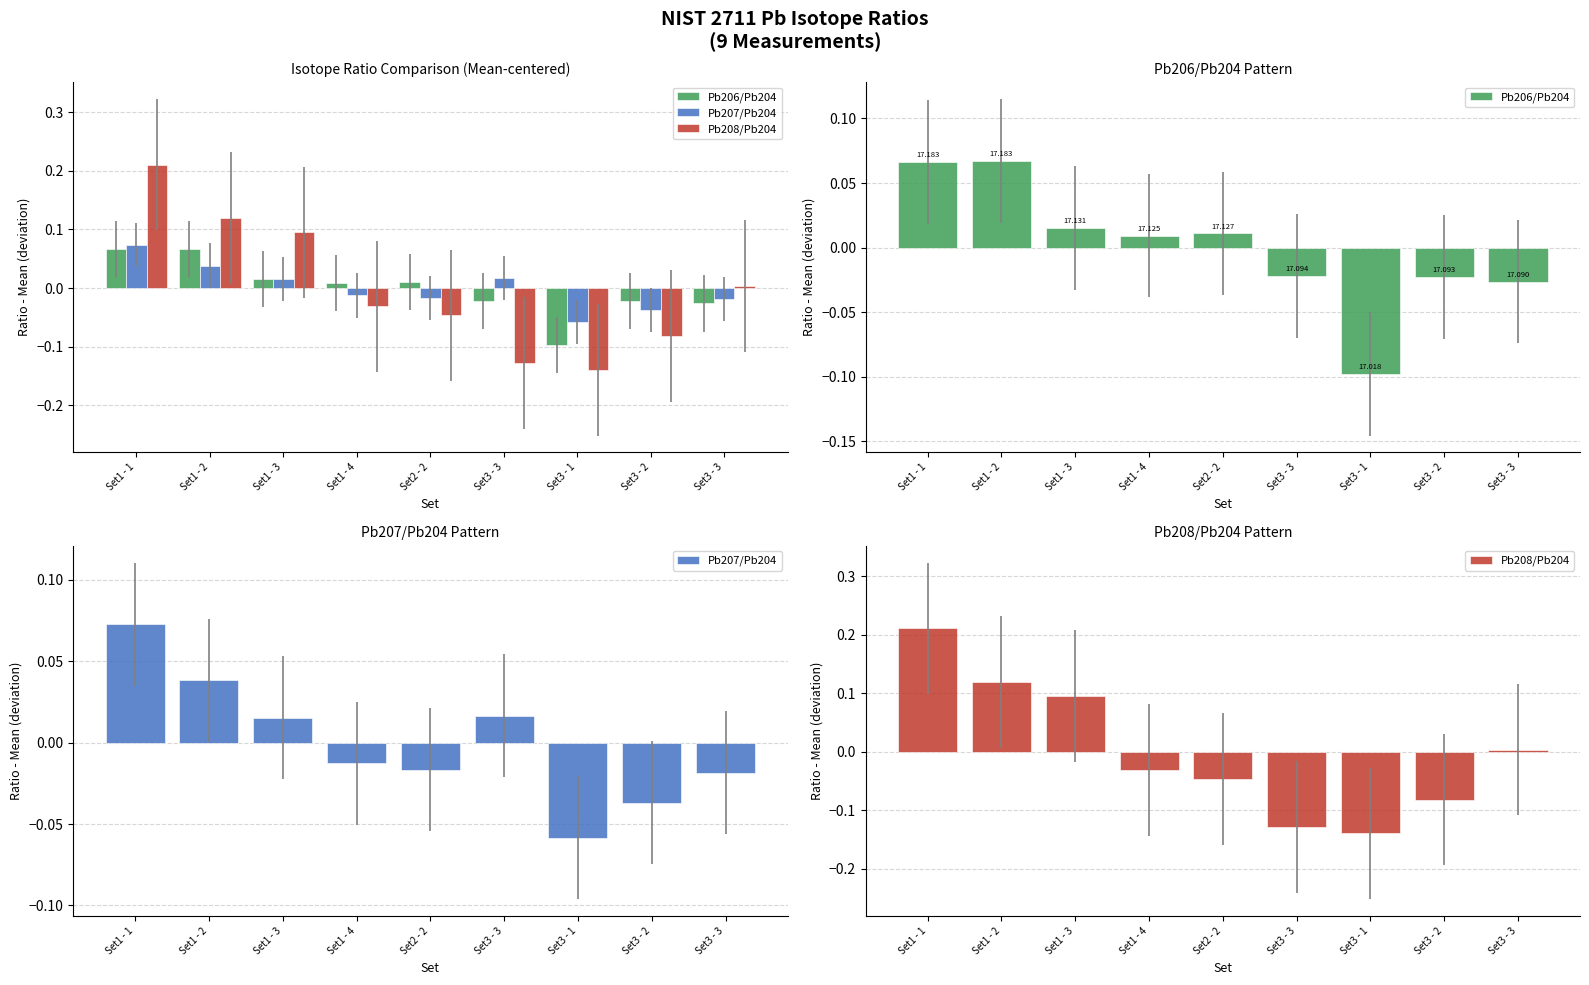

The value of Pb208/Pb204 at Set3 - 3 is -0.1. True or false?

False